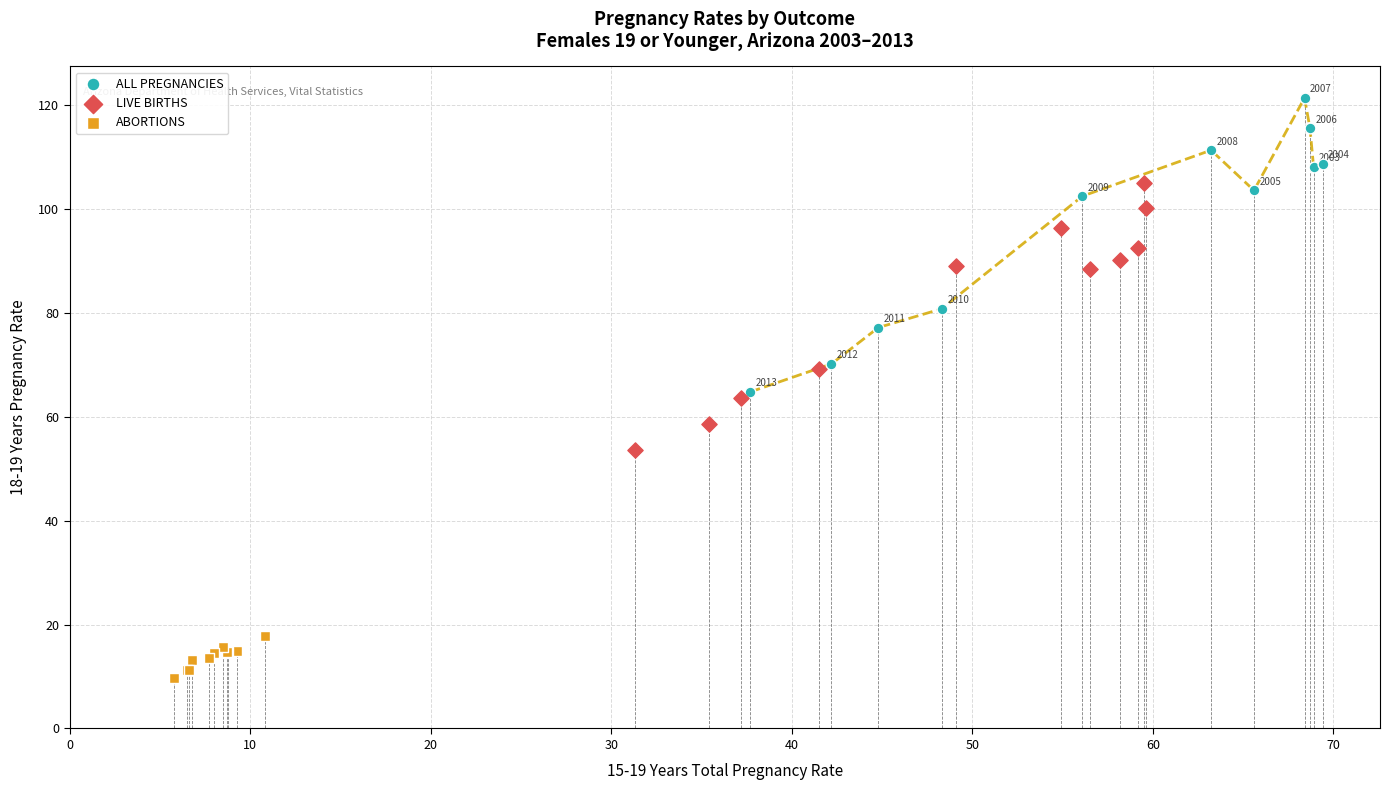

Which series has the largest Y range (max minus min)?

ALL PREGNANCIES